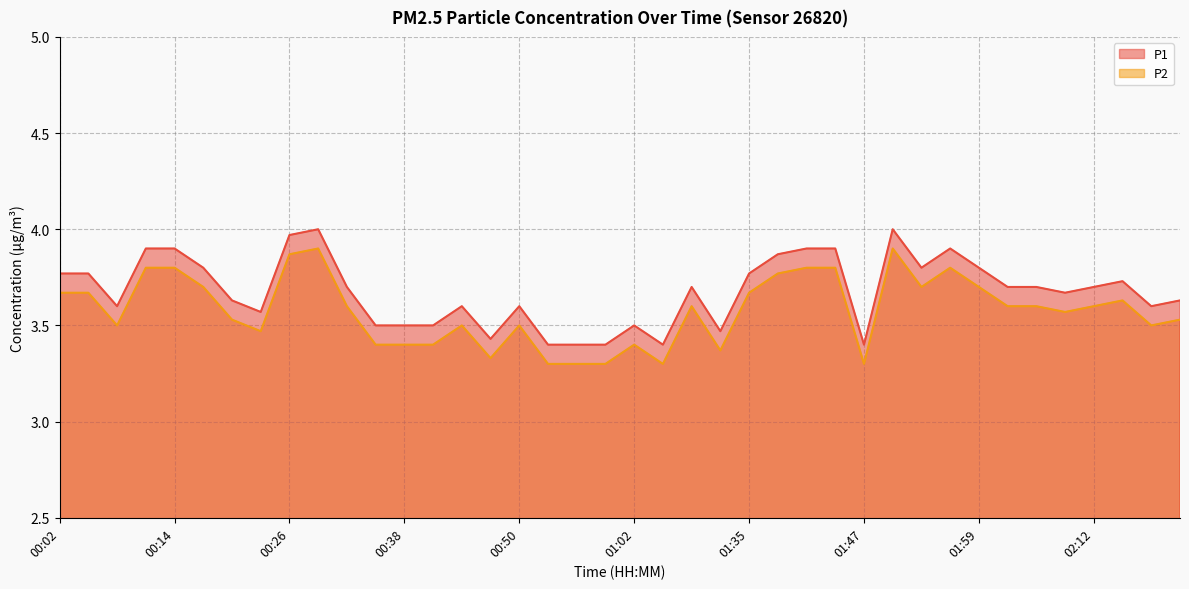

What is the spread (max minus min) of values at 01:47?

0.1